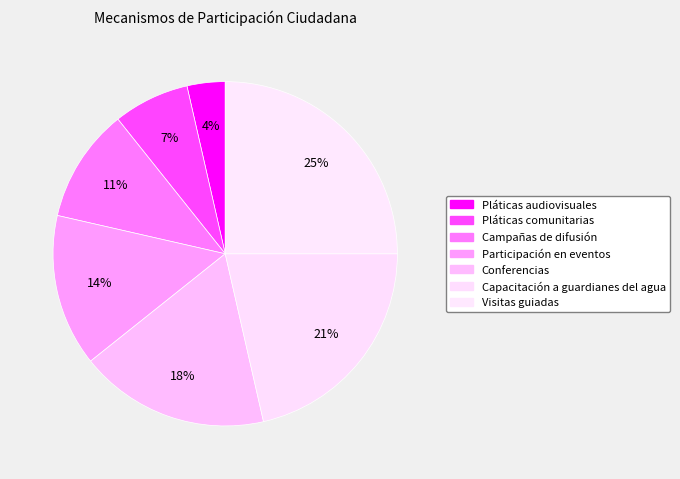

How many slices are in this pie chart?

7